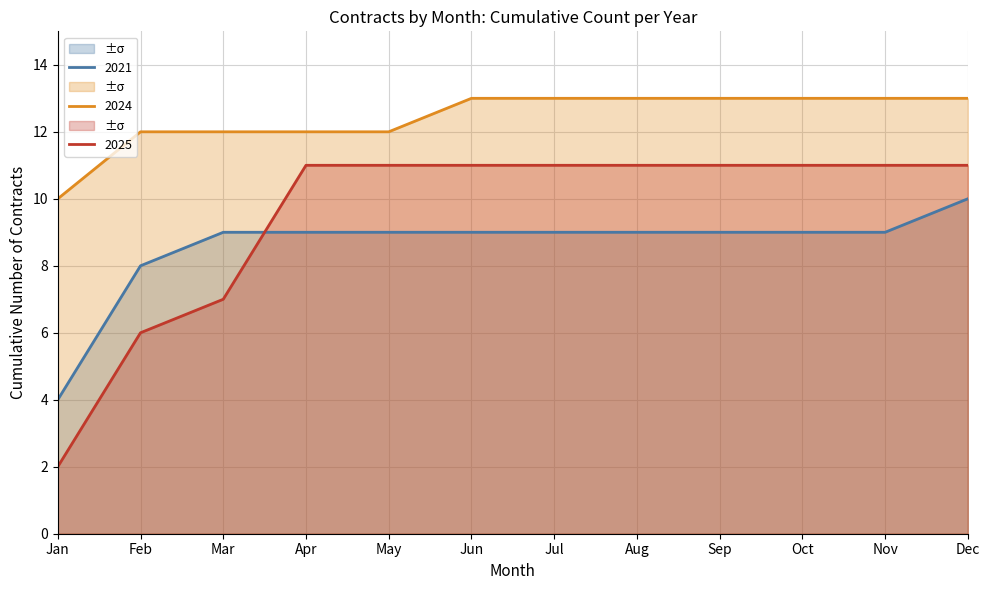

How many lines are shown in the chart?

3